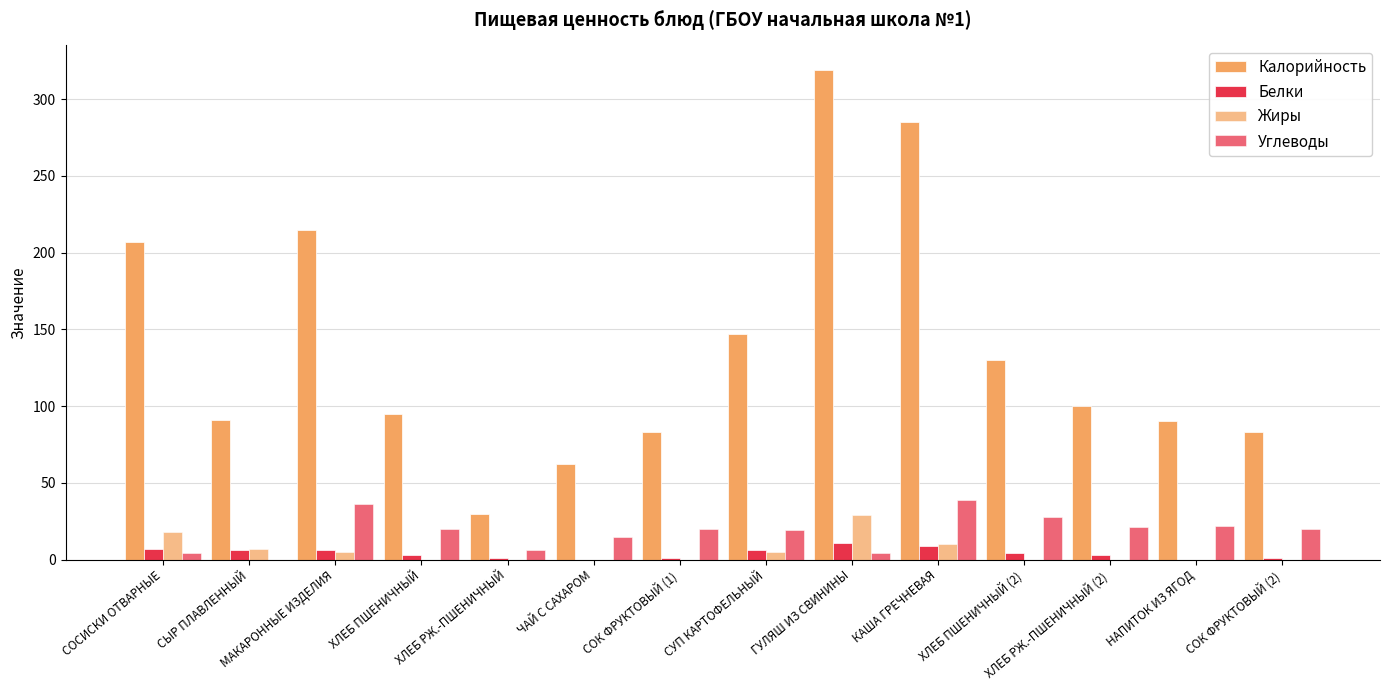

Between ХЛЕБ ПШЕНИЧНЫЙ and СУП КАРТОФЕЛЬНЫЙ, which is larger?

СУП КАРТОФЕЛЬНЫЙ